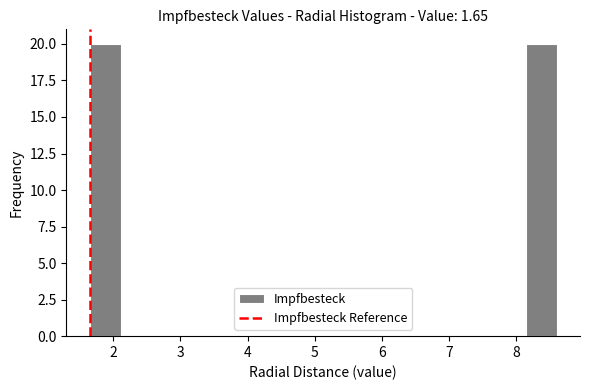

Reading left to right, transcribe this chart: for each bar, give the range it covers on the x-axis and its height. Neither the bar edges nor the heights are printed on the chart, so give them approximately, as read against the axes.

1.7 to 2.1: 20
2.1 to 2.6: 0
2.6 to 3.0: 0
3.0 to 3.5: 0
3.5 to 4.0: 0
4.0 to 4.4: 0
4.4 to 4.9: 0
4.9 to 5.4: 0
5.4 to 5.8: 0
5.8 to 6.3: 0
6.3 to 6.7: 0
6.7 to 7.2: 0
7.2 to 7.7: 0
7.7 to 8.1: 0
8.1 to 8.6: 20